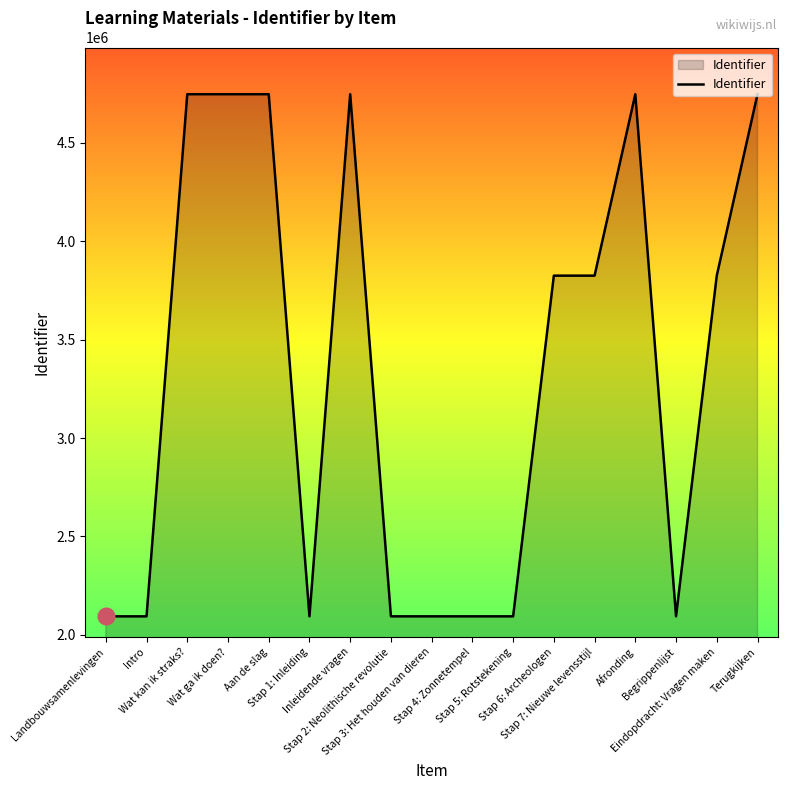

What is the maximum value shown in the chart?

4746603